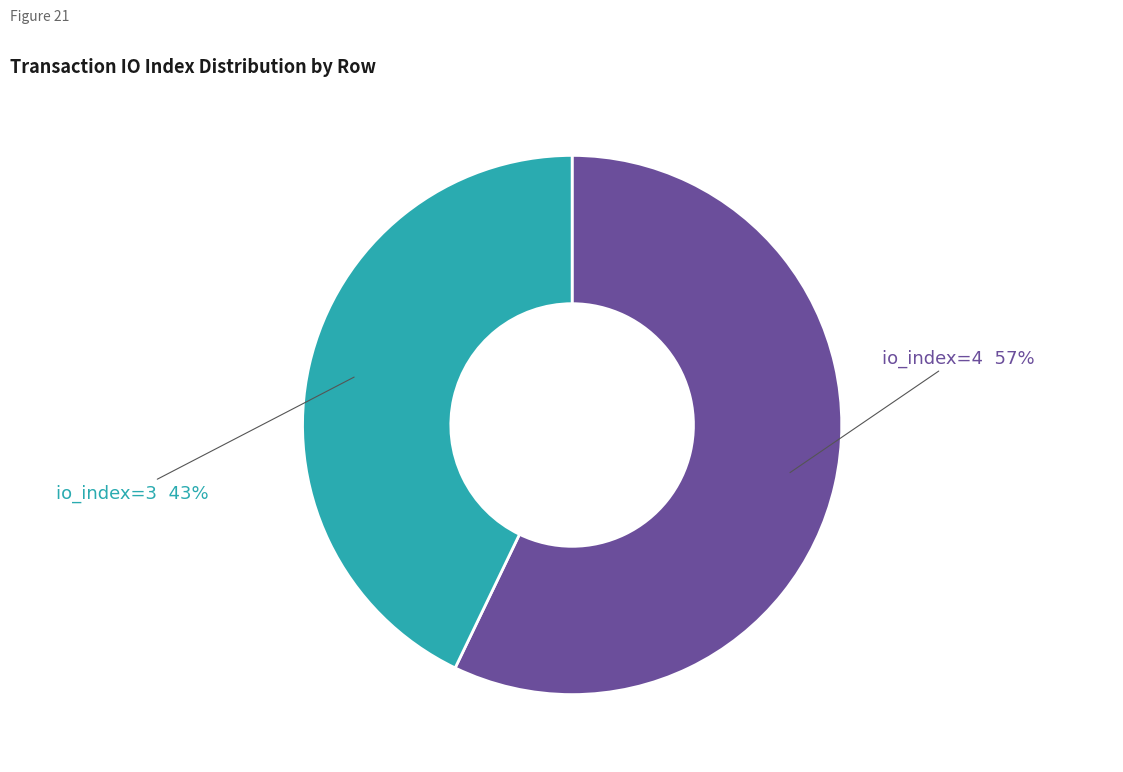

Is there any slice that represents more than half of the pie?

Yes